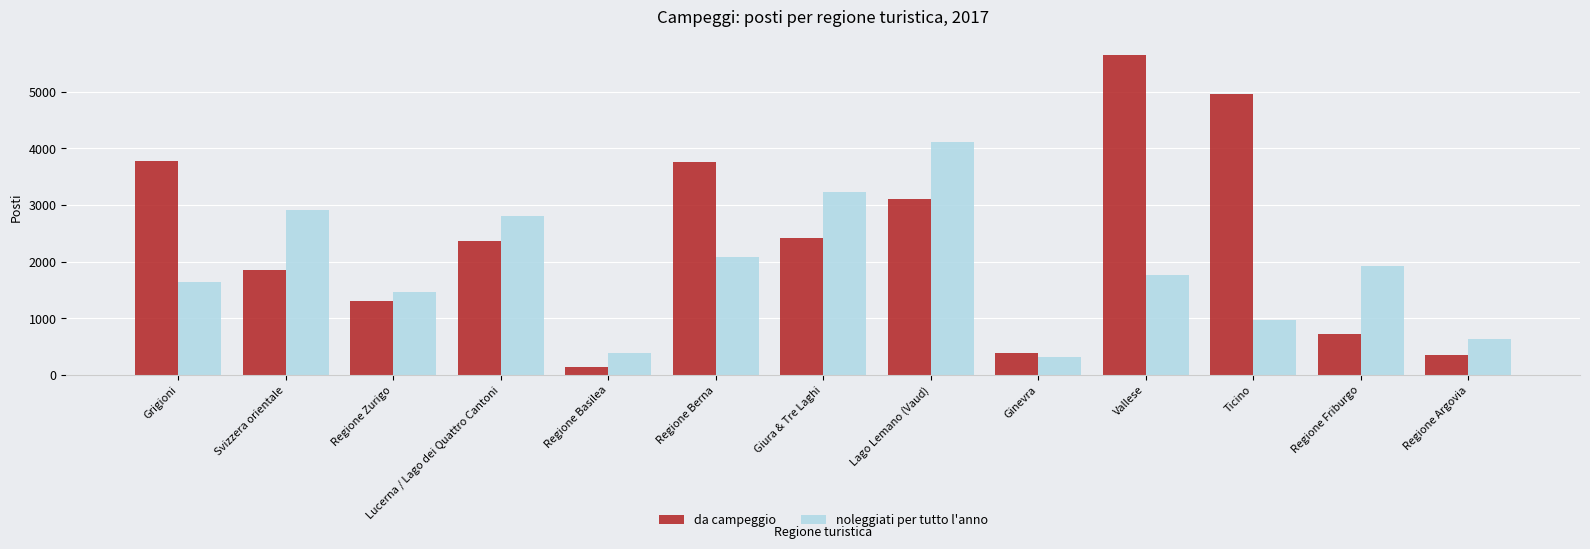

What position from the left is Regione Berna?

6